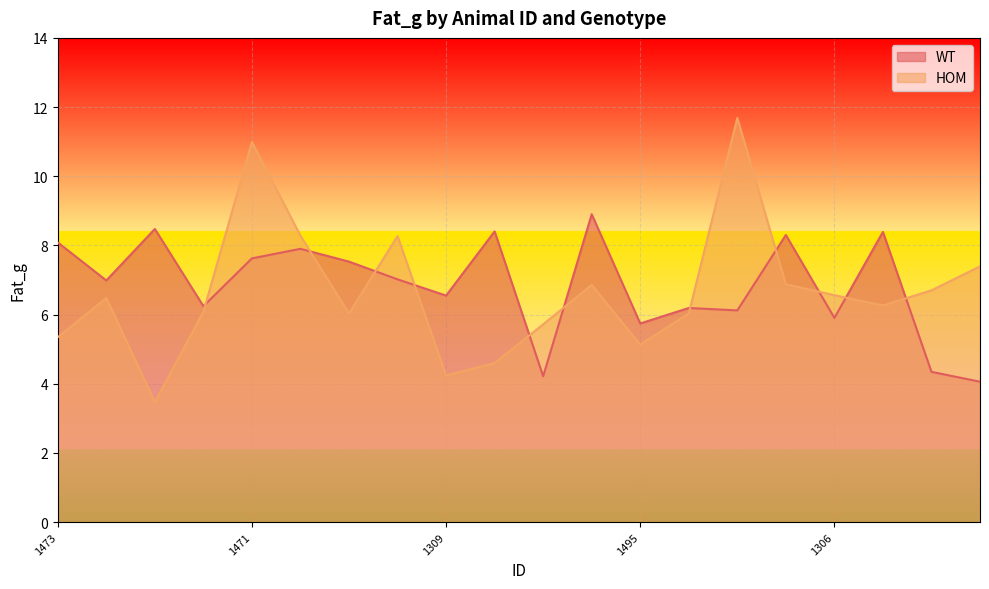

Rank the series by their maximum value, from lowest to highest.

WT, HOM